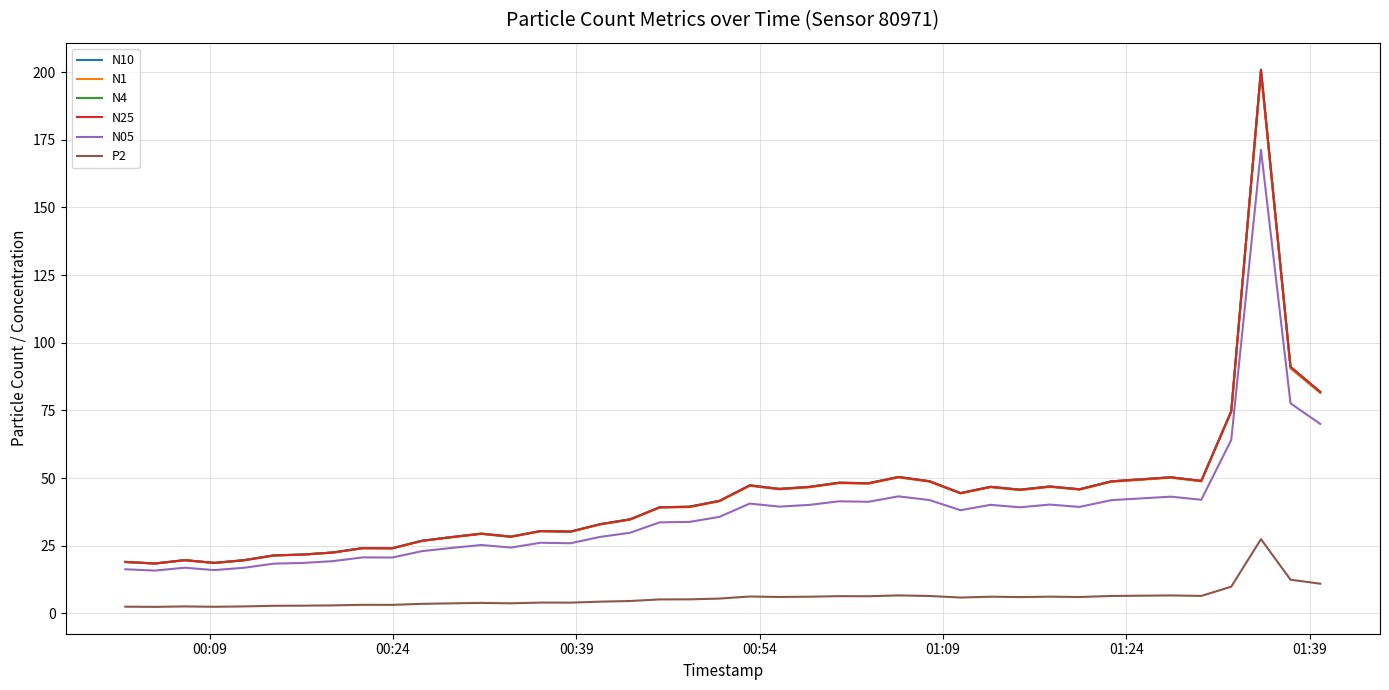

How many values in the N25 series are below 41?

20